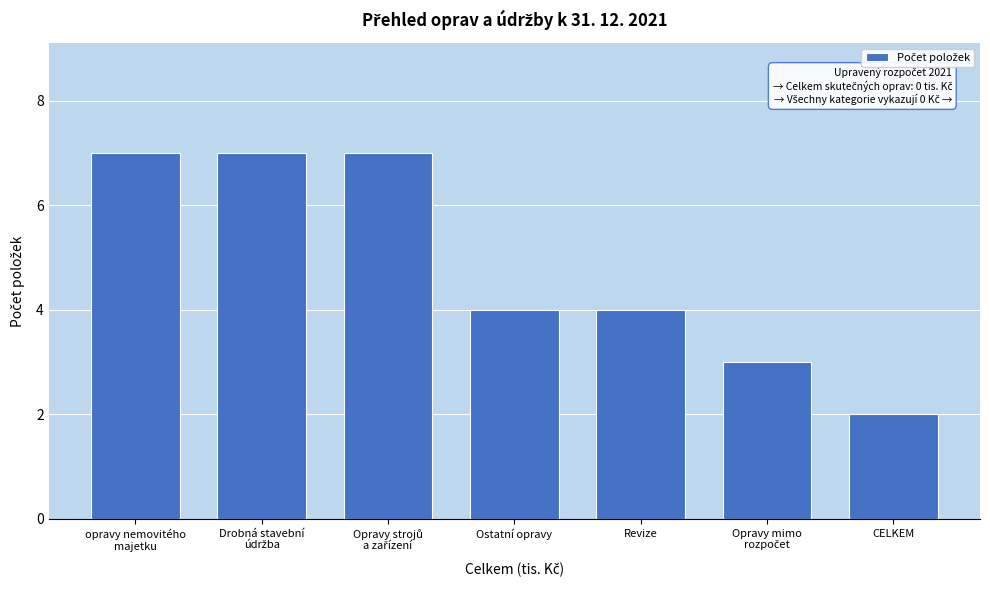

Reading left to right, list all the values displayed in this chart.

7	7	7	4	4	3	2